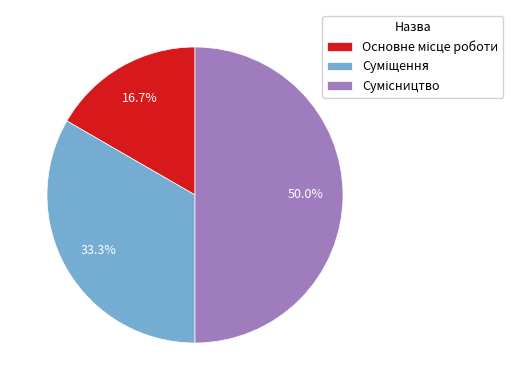

How many segments does this pie chart have?

3